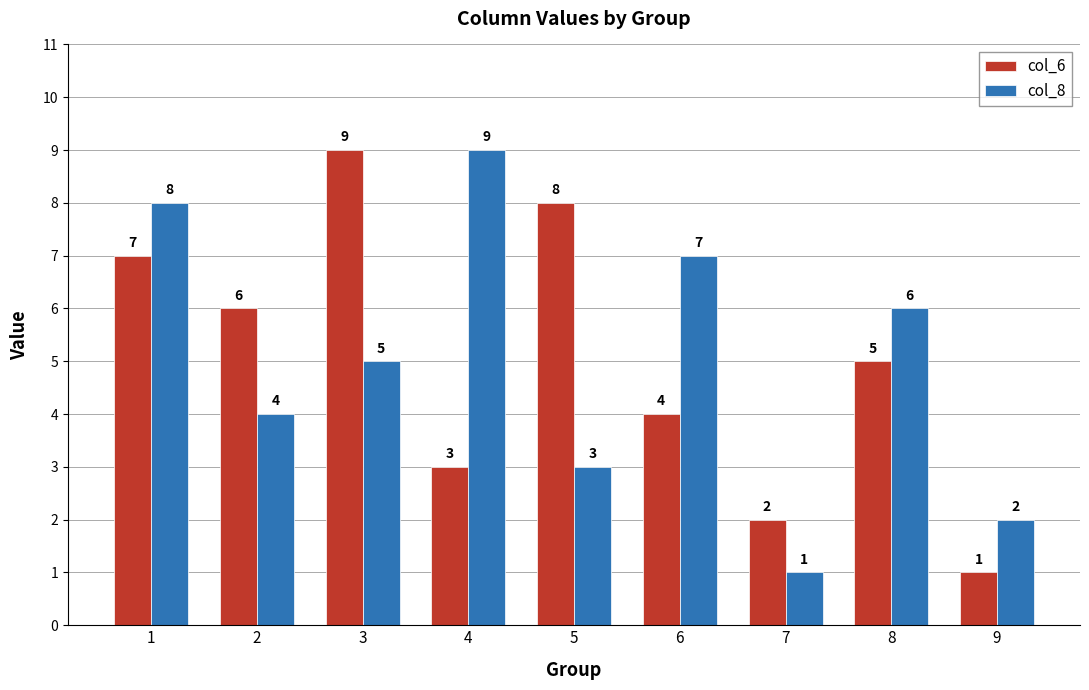

What is the highest value of the col_6 series?

9